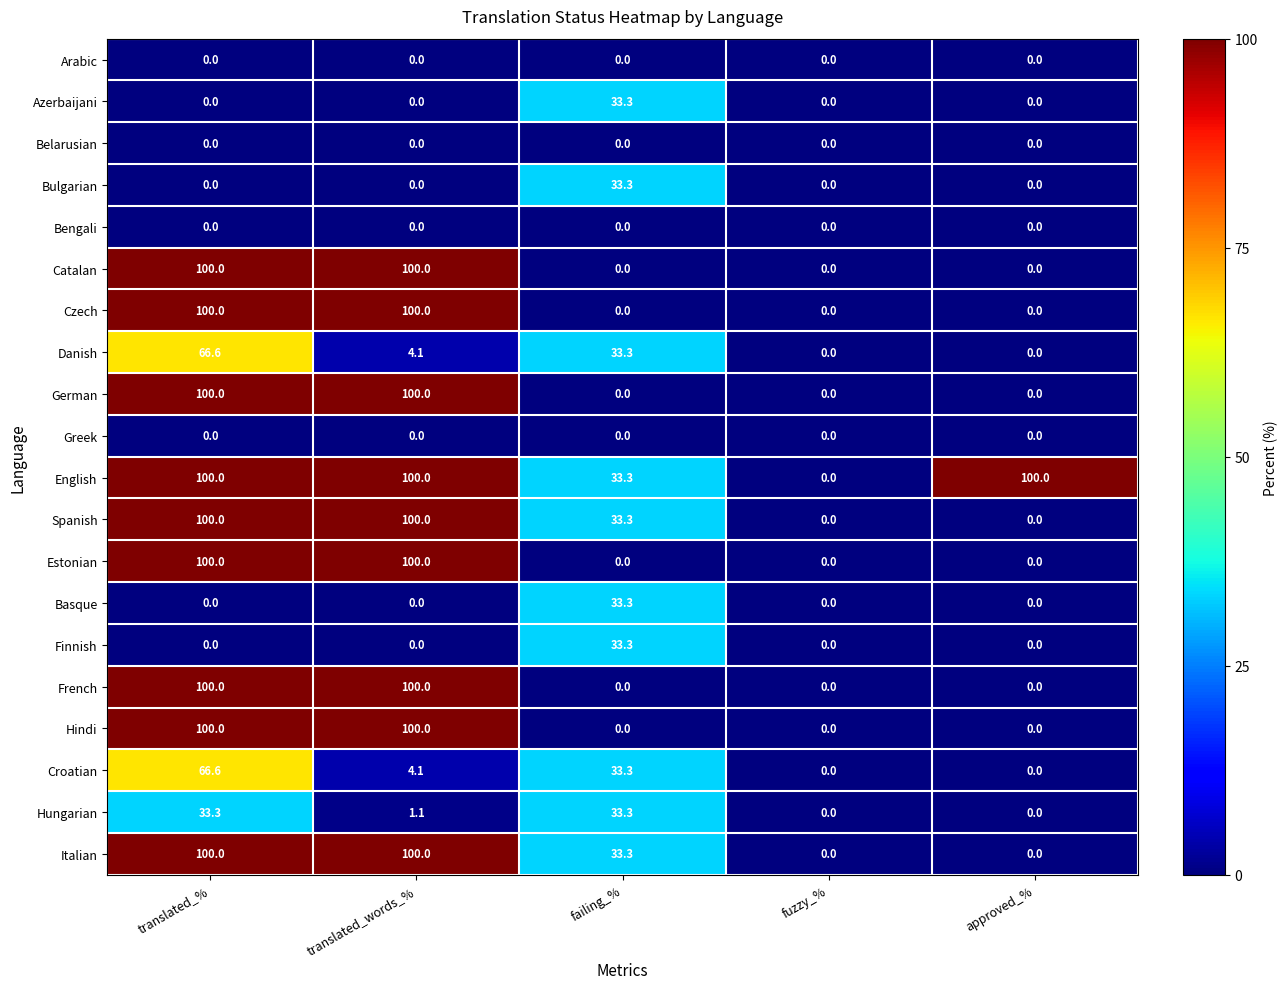

Is it true that Arabic equals 0.0 at fuzzy_%?

True